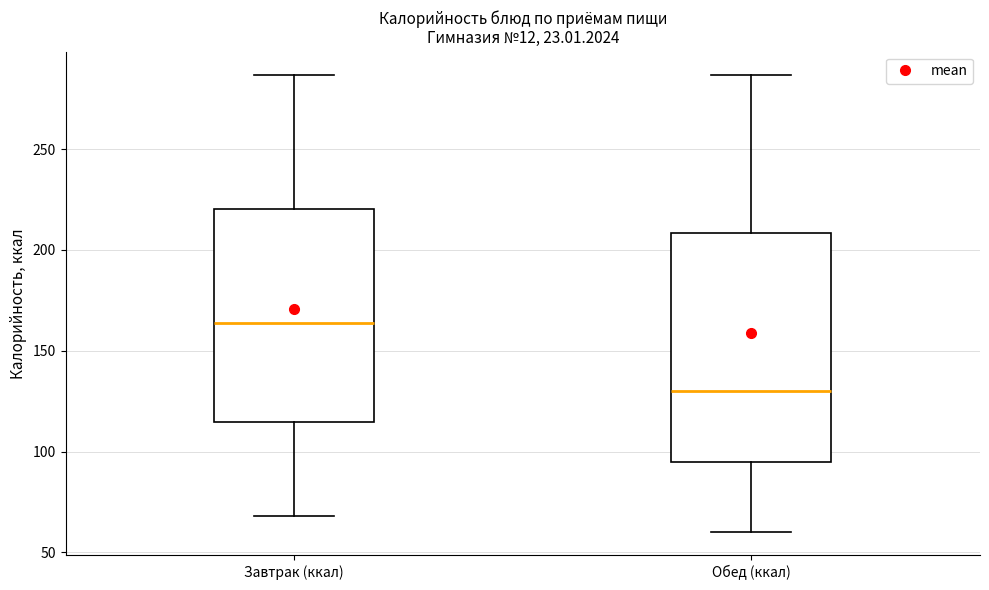

Where does the median line of the box for Обед (ккал) sit on the y-axis? The values are not printed on the chart, so give them approximately, as read against the axis.

130